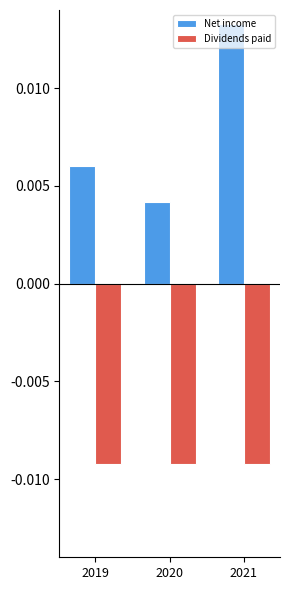

What is the spread (max minus min) of values at 2021?

225150